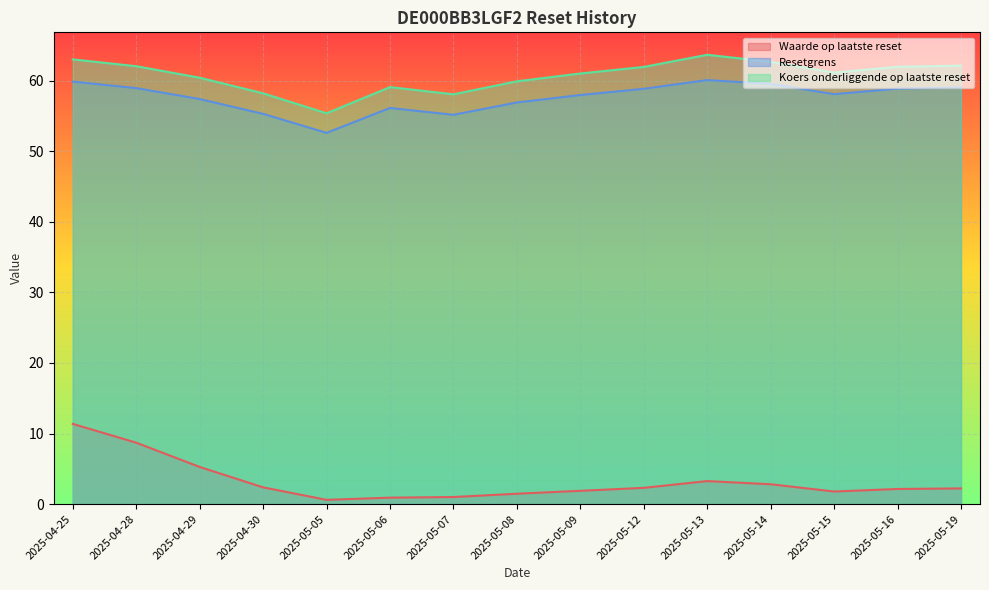

What is the average value of the Koers onderliggende op laatste reset series?

60.7